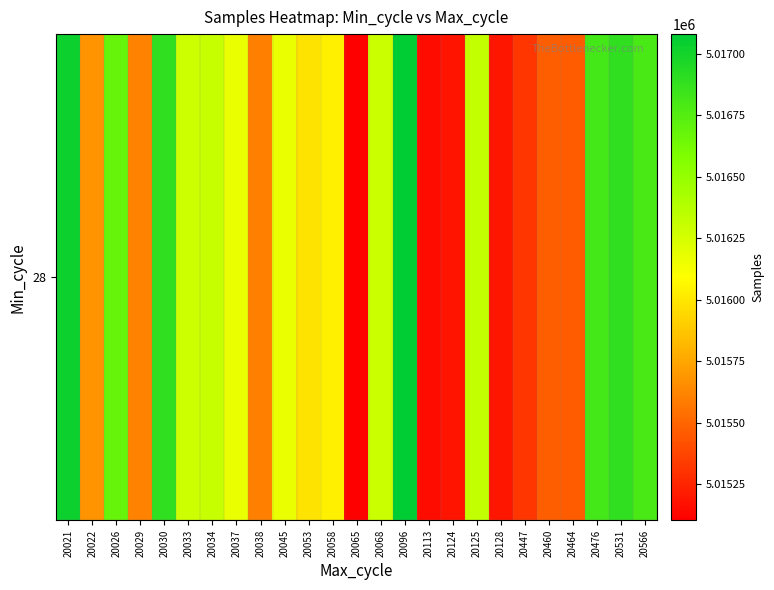

Is it true that the value at 20022 is 1214985?

False